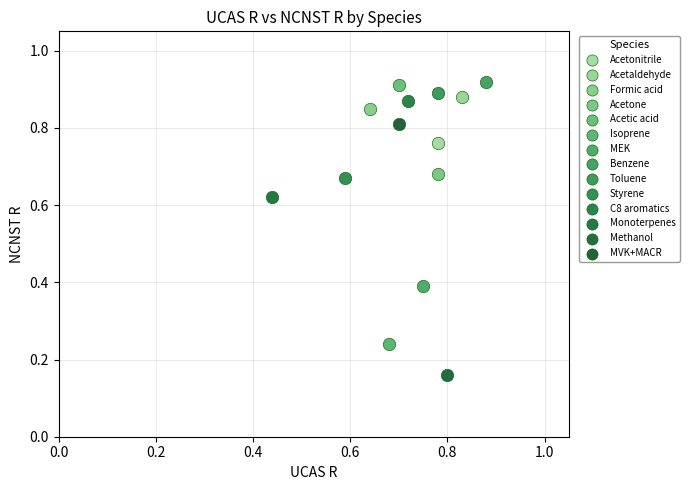

Which series reaches the maximum Y coordinate?

Benzene